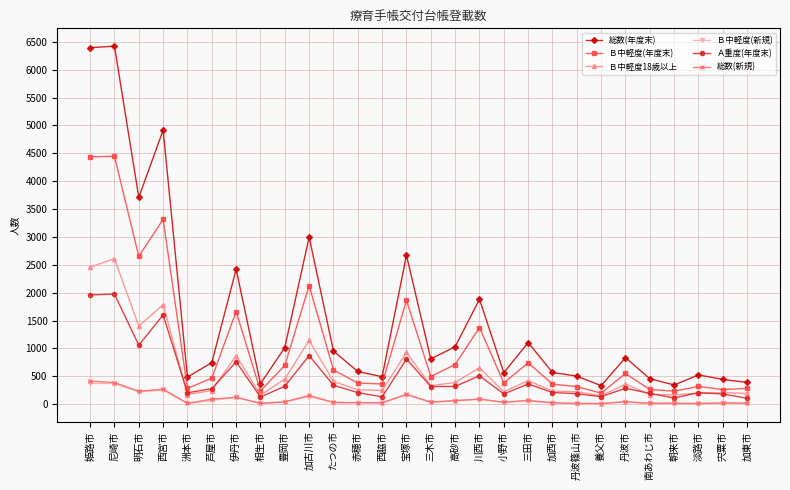

What is the highest value of the Ｂ中軽度(年度末) series?

4446